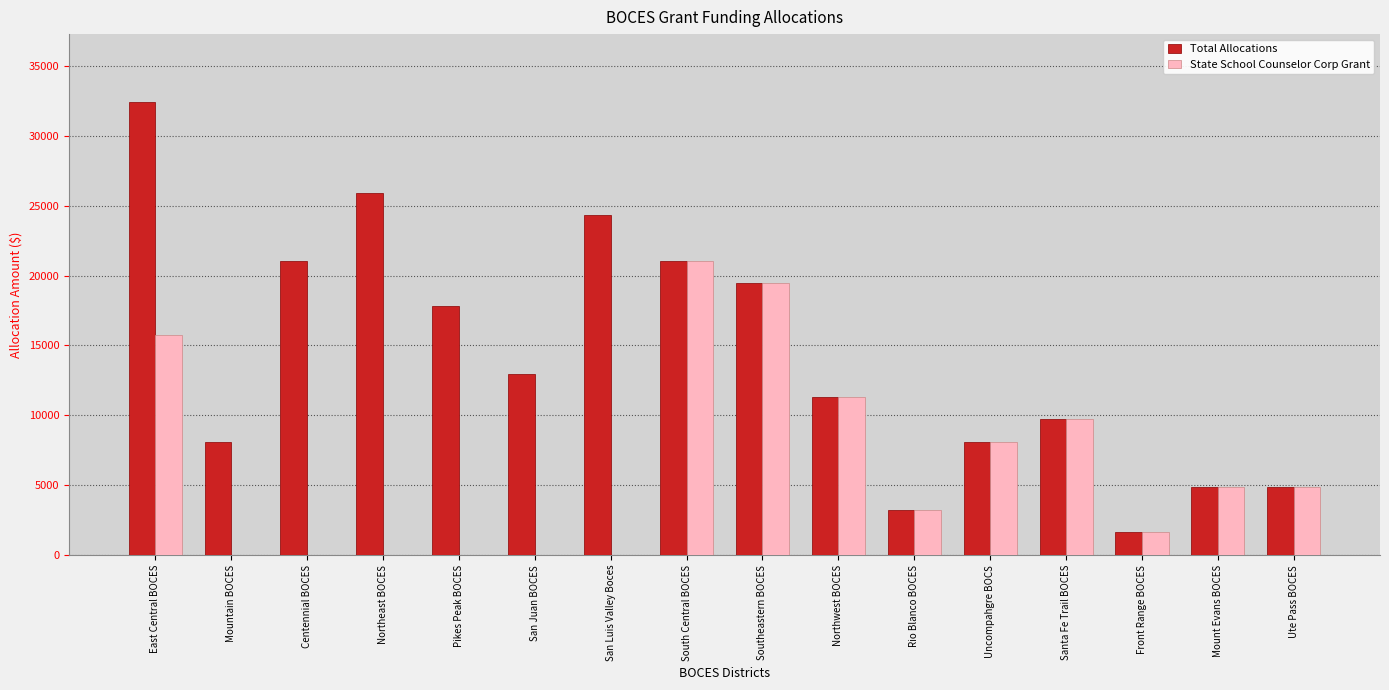

At which label is Total Allocations closest to 17018?

Pikes Peak BOCES